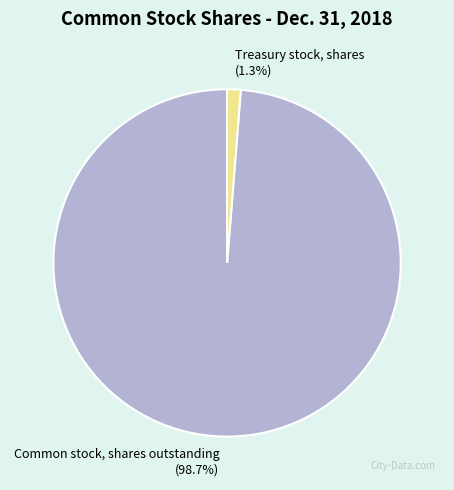

To the nearest percent, what is the difference between the Common stock, shares outstanding and Treasury stock, shares slice percentages?

97%